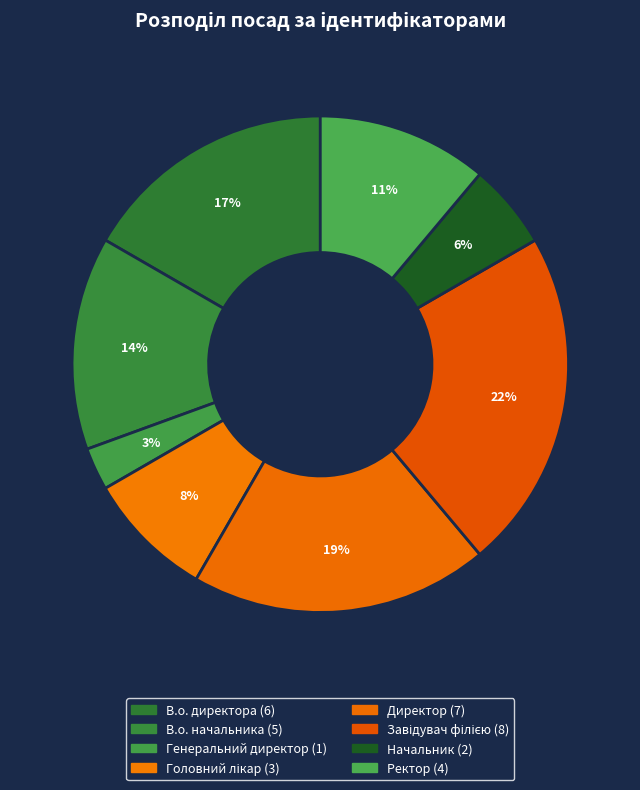

Which category has the biggest portion of the pie?

Завідувач філією